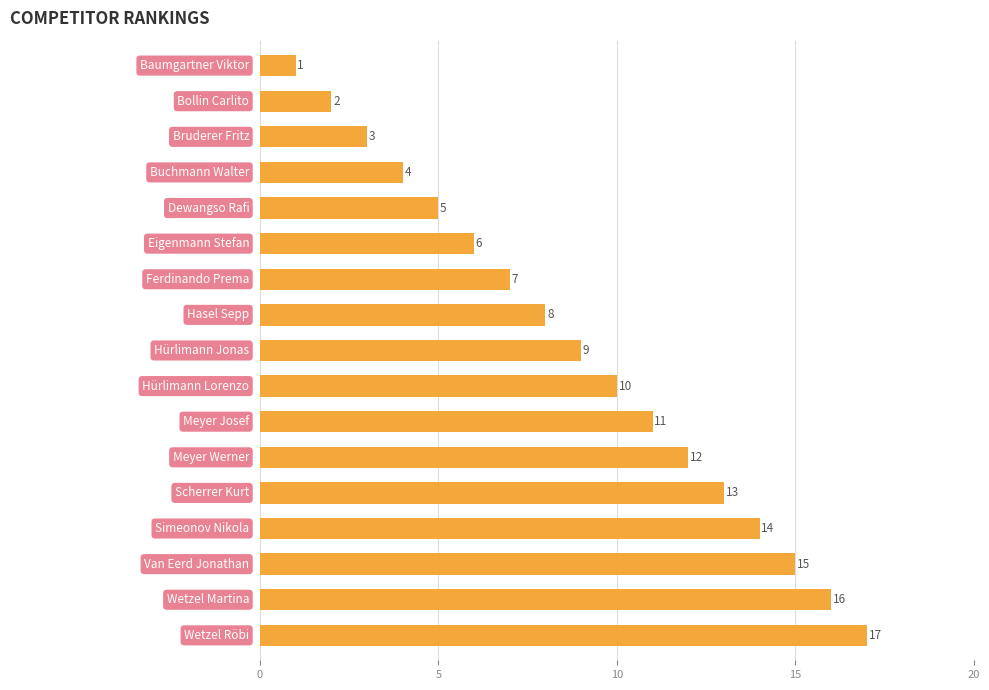

What is the greatest value displayed?

17